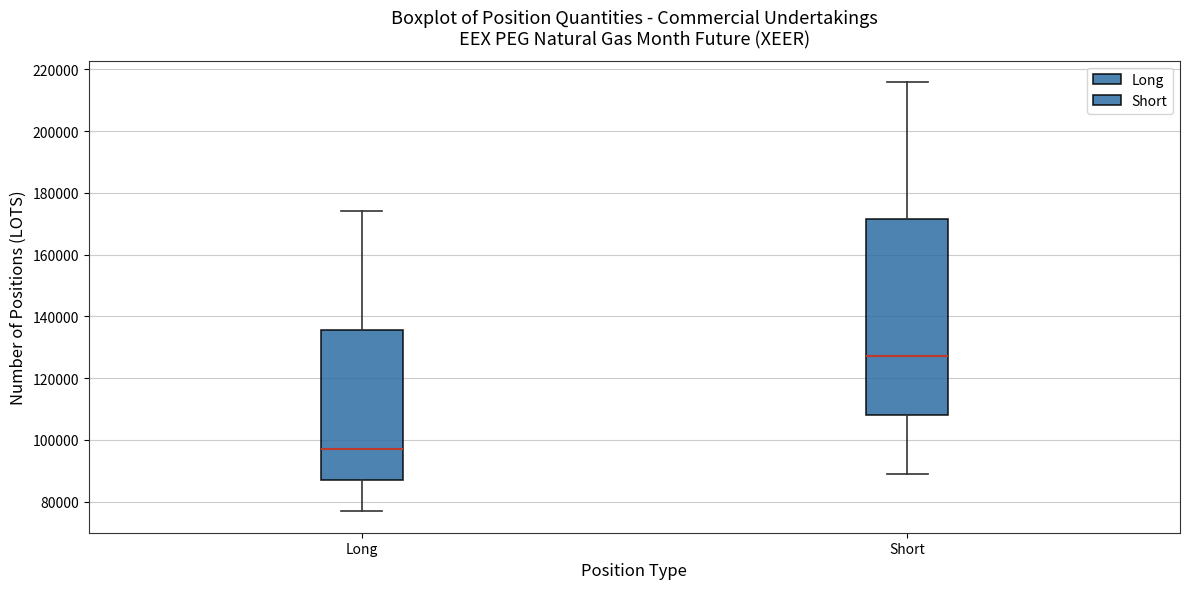

Which box is the tallest, from its lower edge to its upper edge?

Short